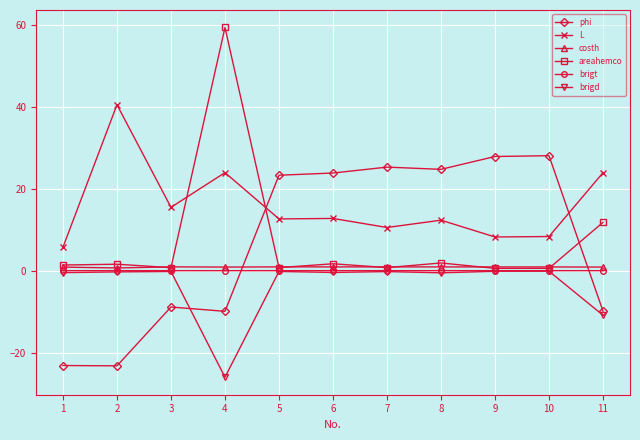

The value of areahemco at 8 is 1.9. True or false?

True